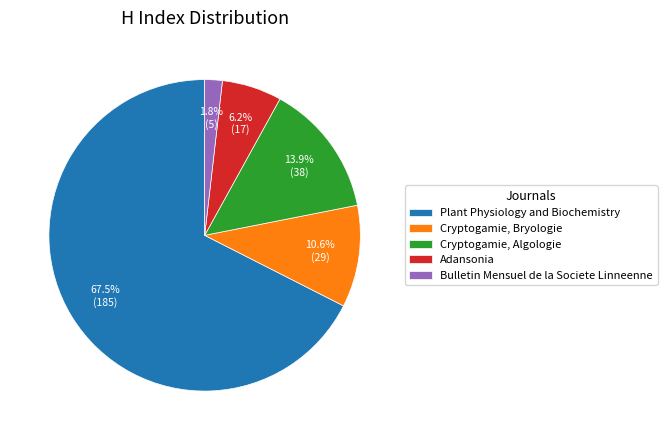

What is the smallest slice in the pie chart?

Bulletin Mensuel de la Societe Linneenne